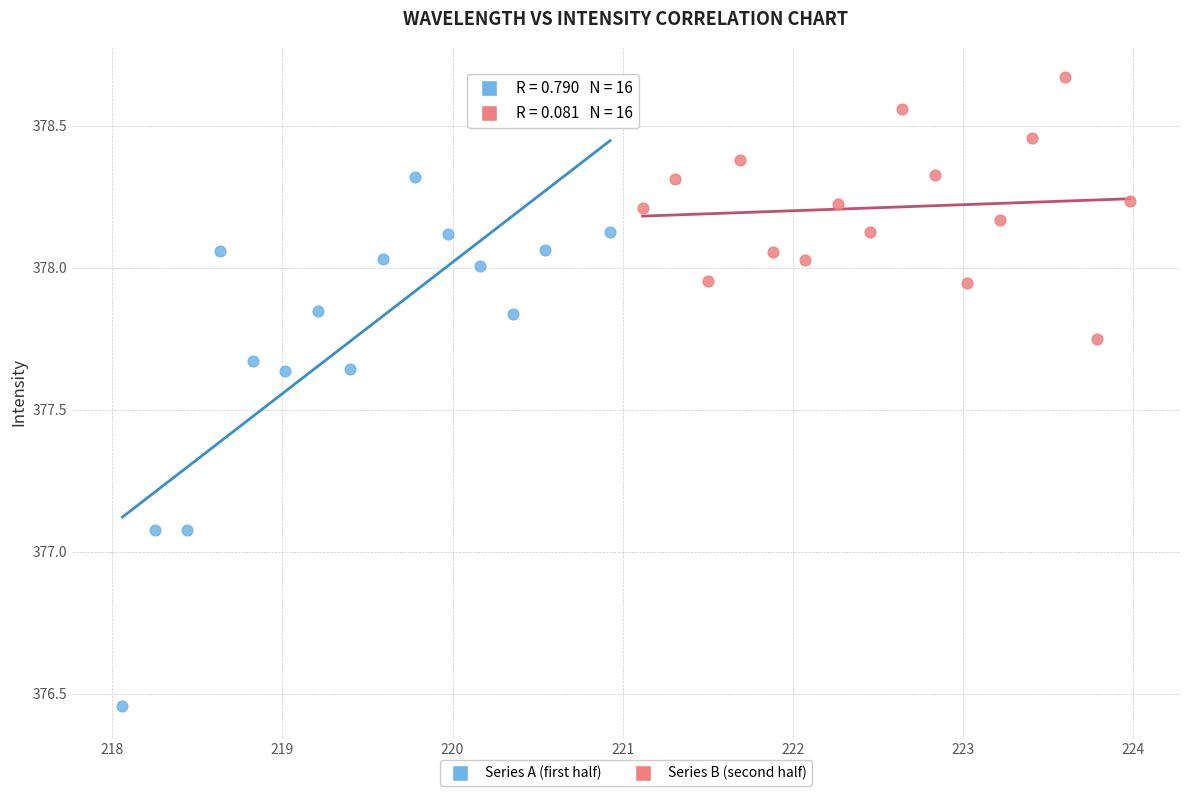

Which series contains the lowest Y value?

Series A (first half)